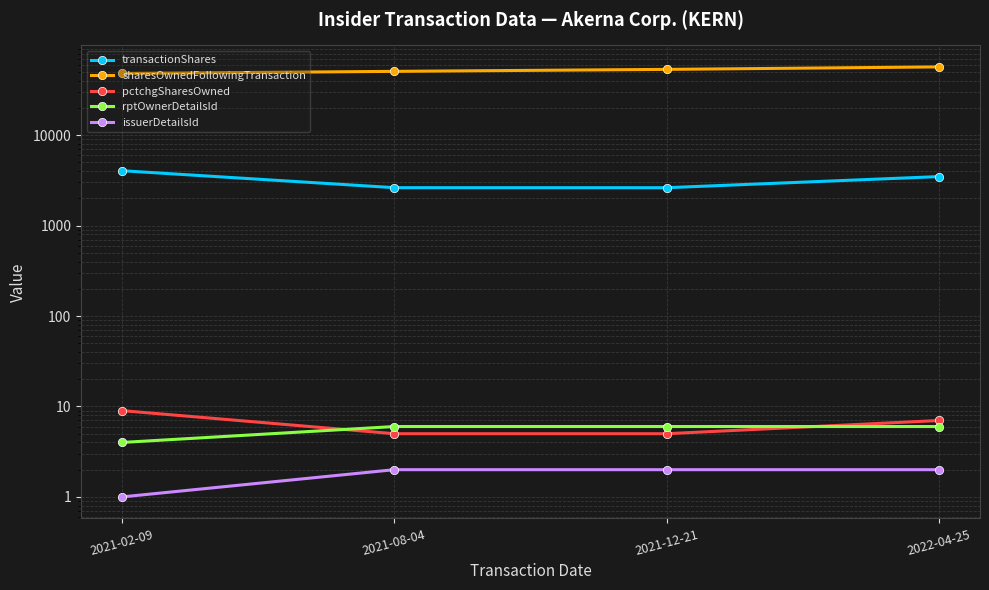

What is the sum of the sharesOwnedFollowingTransaction values at 2021-08-04 and 2022-04-25?

107712